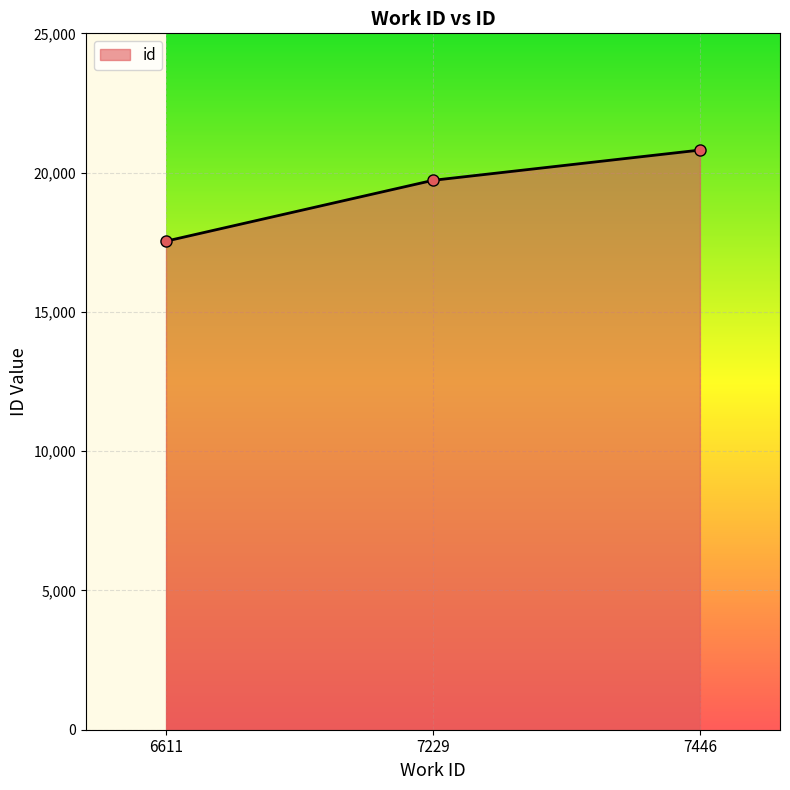

What is the minimum value shown in the chart?

17539